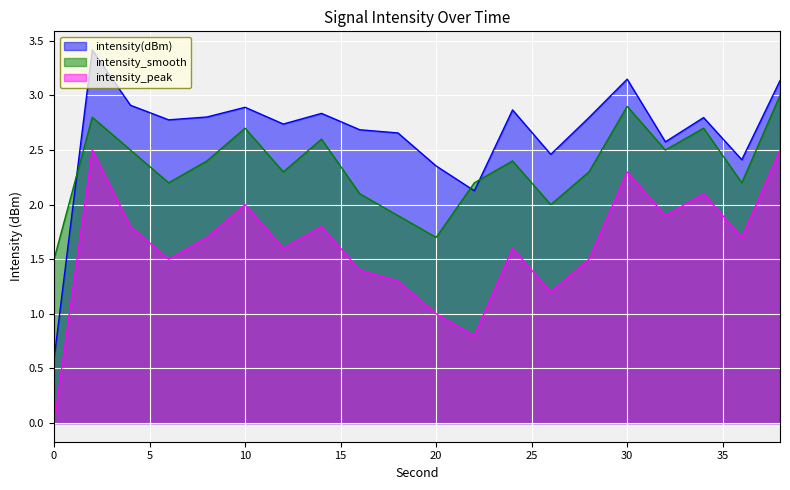

Where does the intensity(dBm) series first go above 2?

2